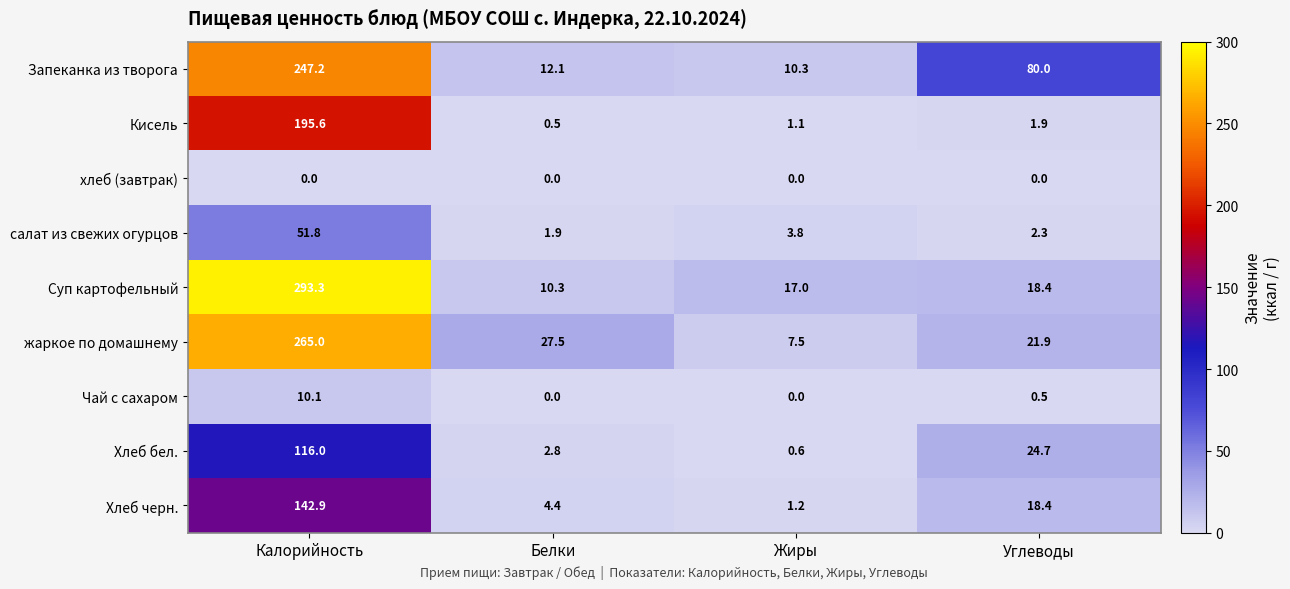

What is the difference between the maximum and minimum values in the жаркое по домашнему series?

257.5